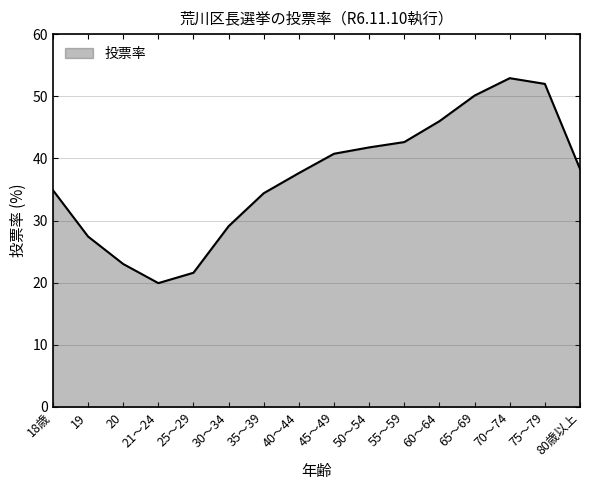

What is the difference between the values at 50～54 and 35～39?

7.4